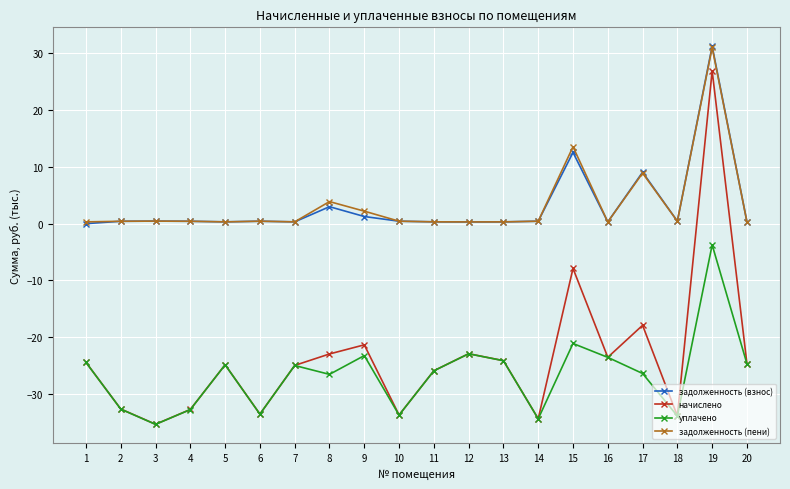

How many series are shown in this chart?

4